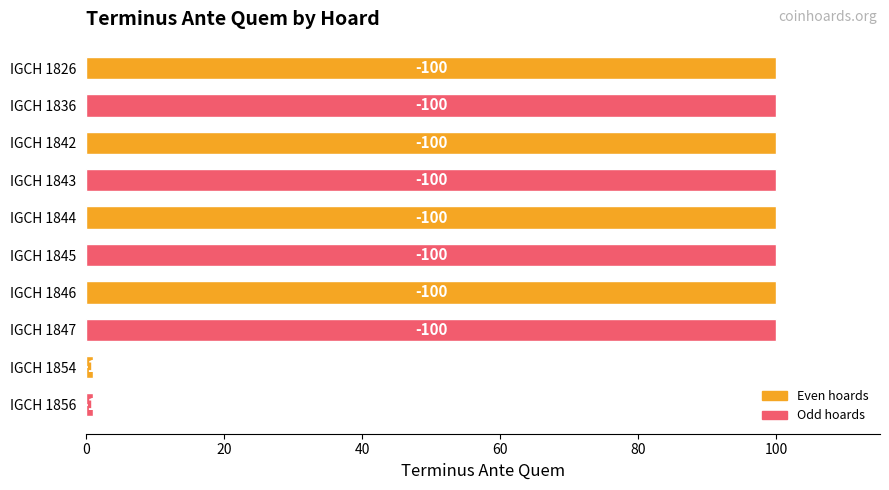

What is the difference between the maximum and minimum values?

99